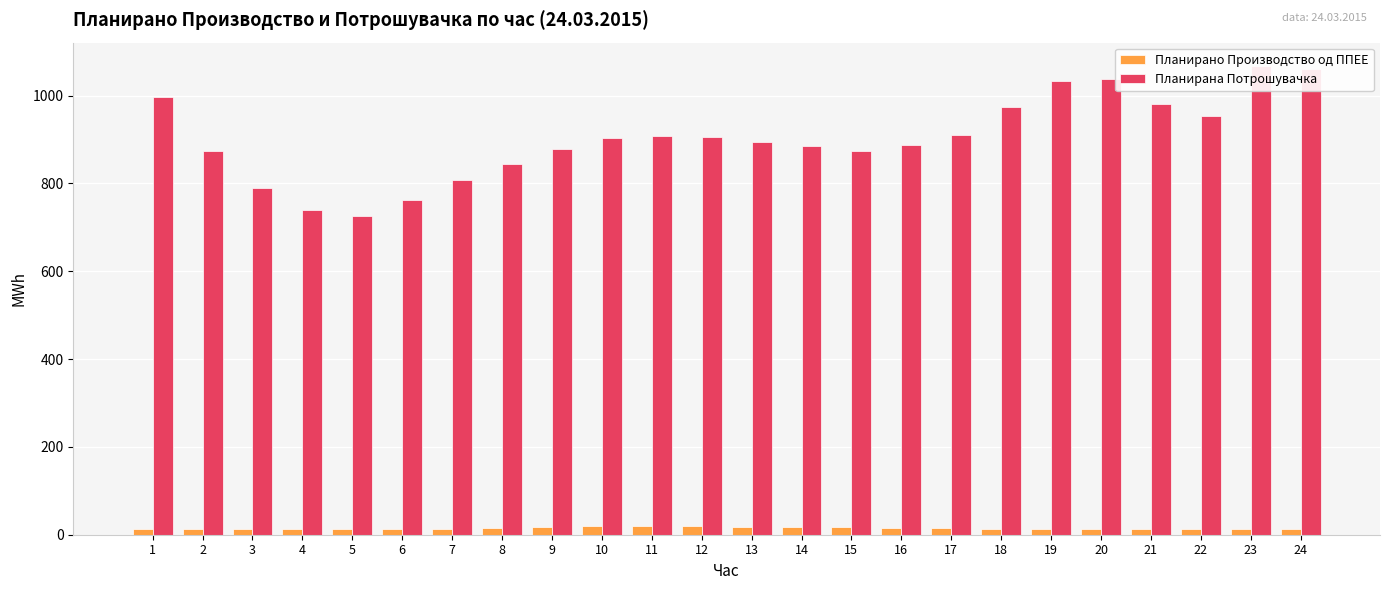

List the labels in order of Планирано Производство од ППЕЕ value, smallest first.

6, 5, 4, 3, 2, 24, 23, 7, 1, 22, 19, 18, 20, 21, 17, 8, 16, 15, 14, 9, 13, 12, 11, 10